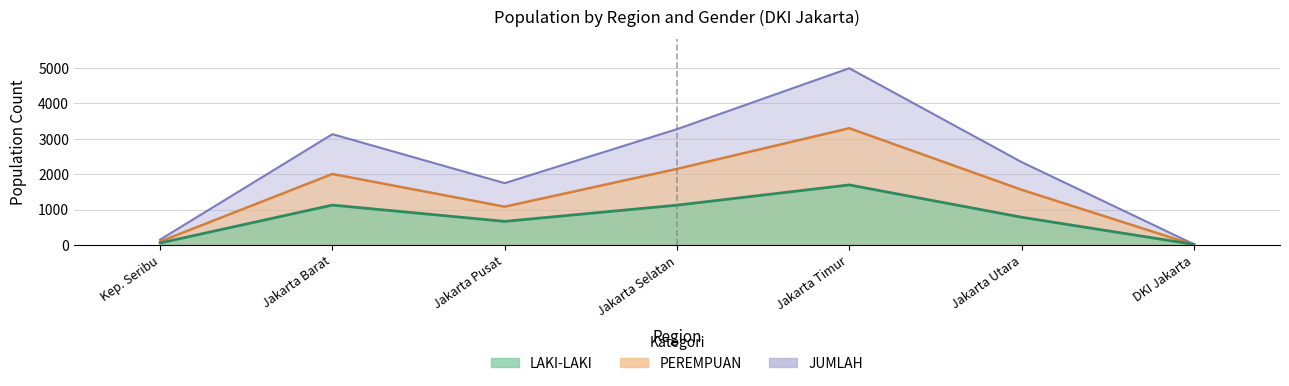

At which category does the chart reach its minimum across all series?

DKI Jakarta